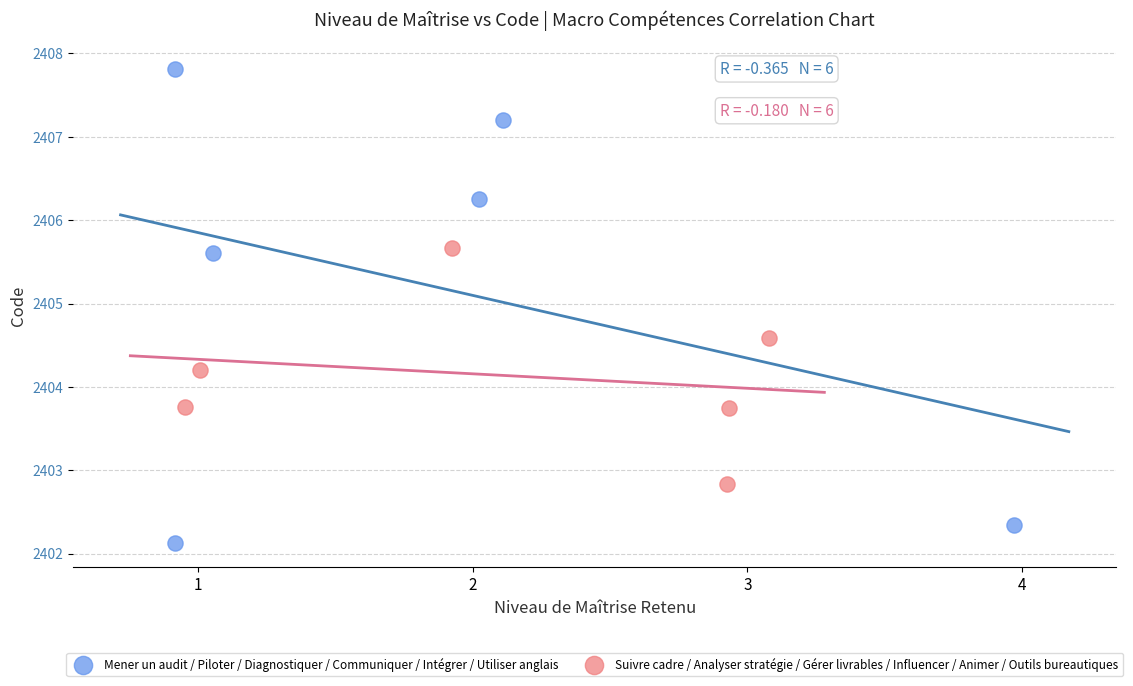

Which series has the widest spread of Y values?

Mener un audit / Piloter / Diagnostiquer / Communiquer / Intégrer / Utiliser anglais